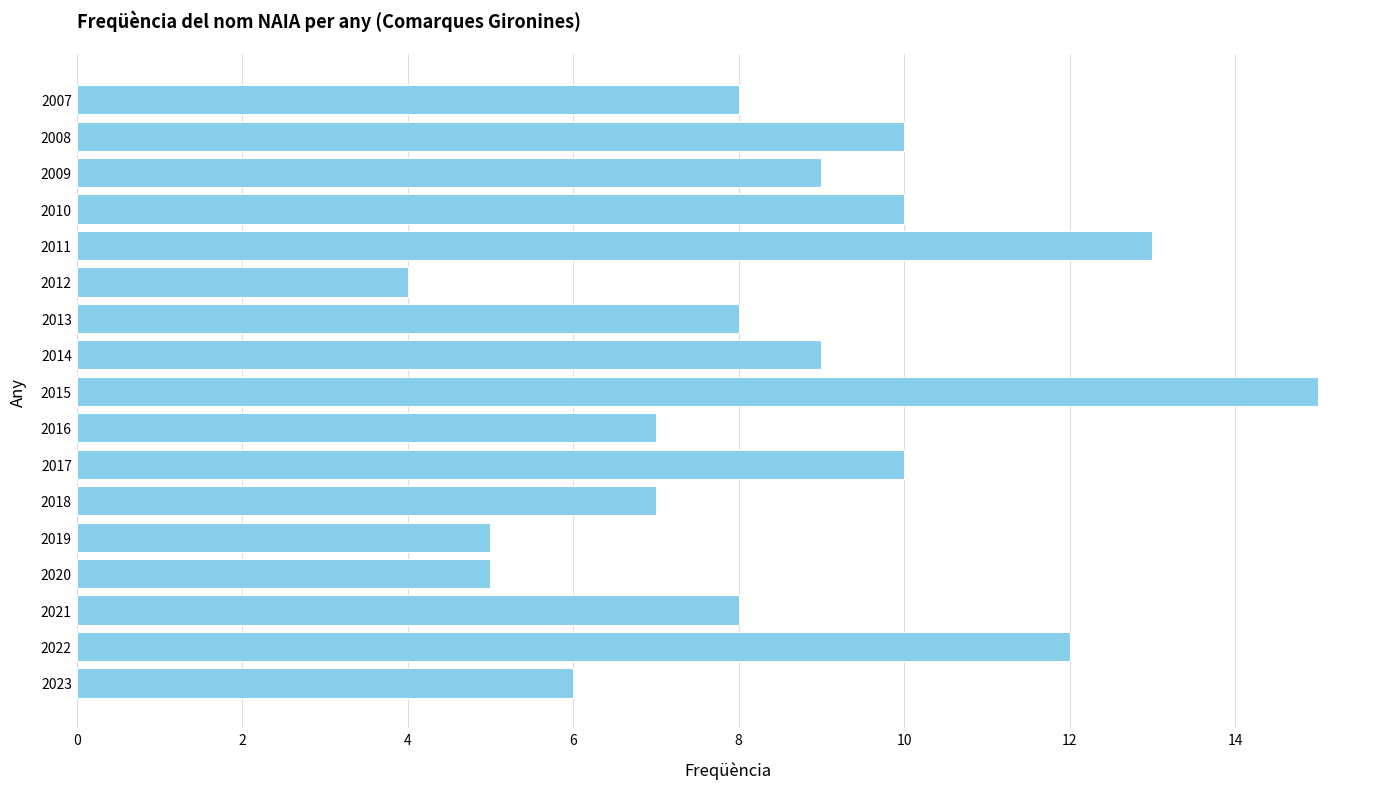

Count the number of data series in this chart.

1